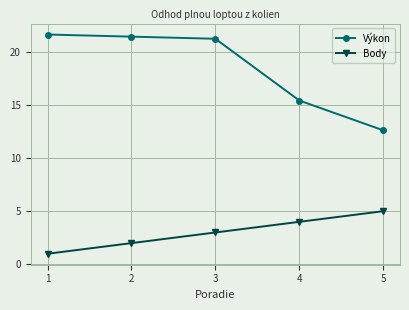

What is the sum of all Výkon values?

92.2